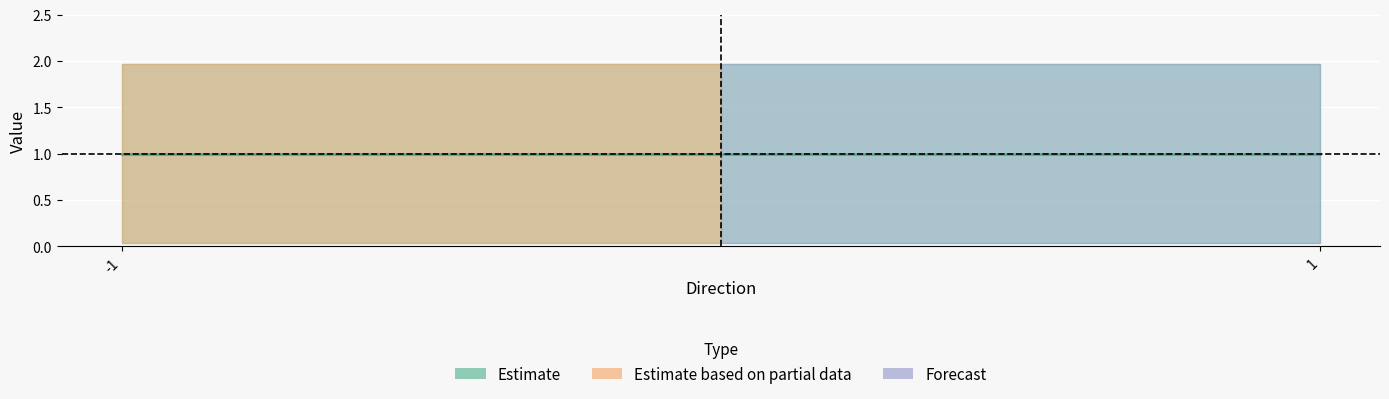

Does the chart display data point markers on the line(s)?

No